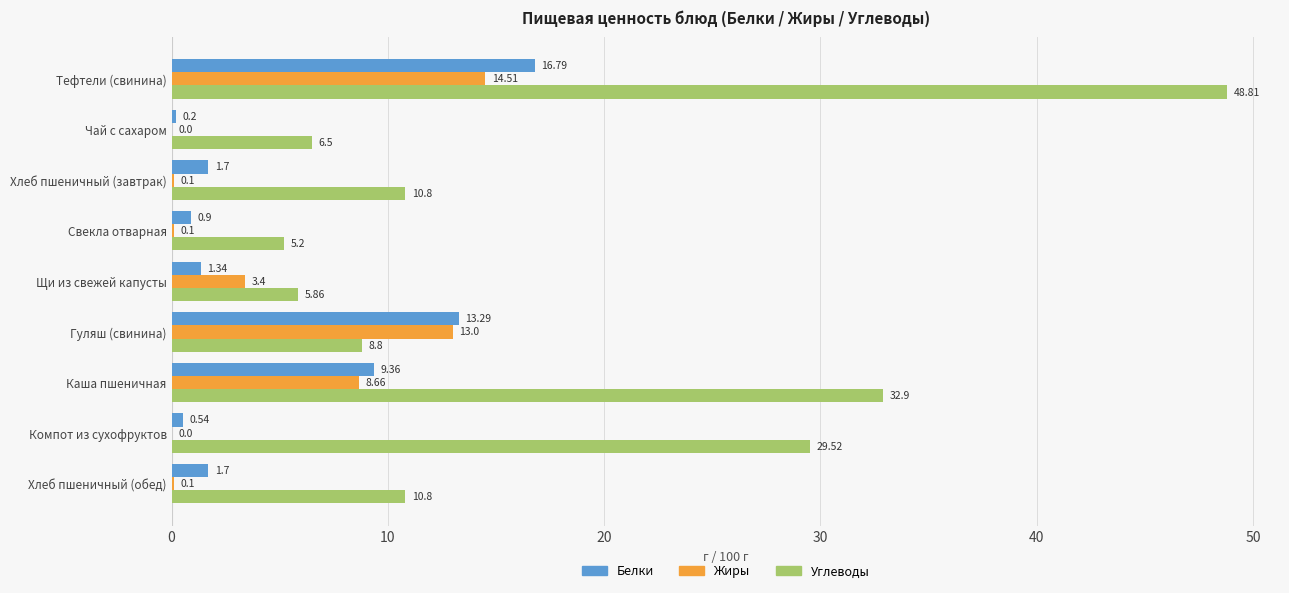

Which series has the largest total across all categories?

Углеводы